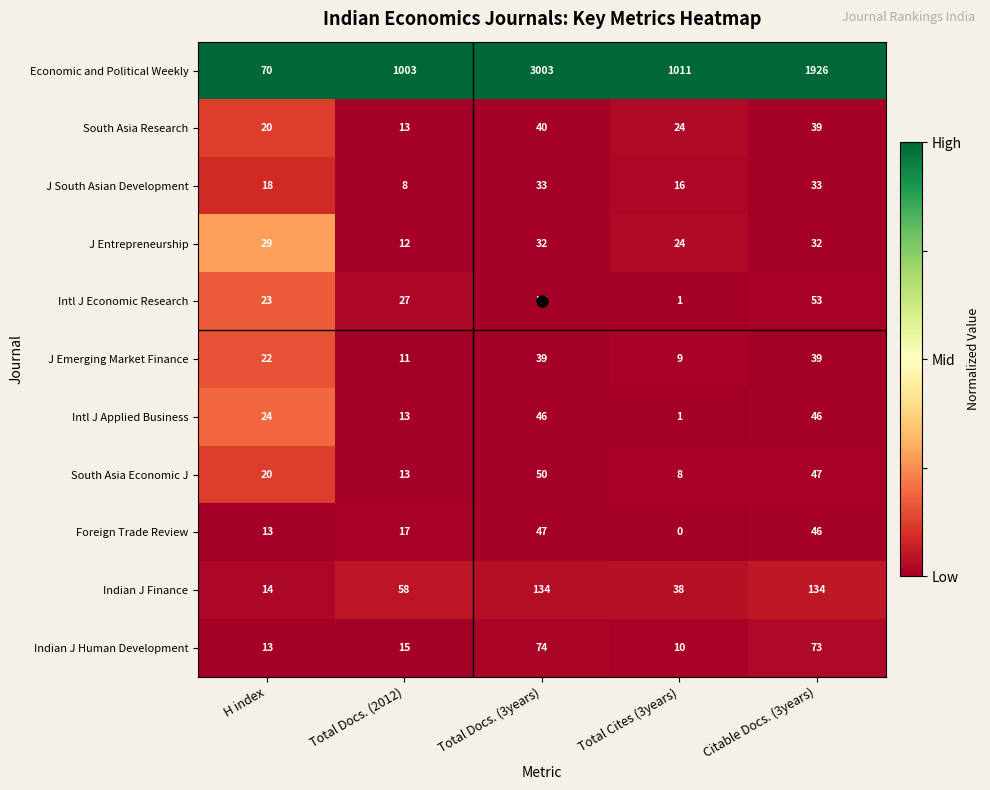

Which category has the lowest value across all series?

Total Cites (3years)